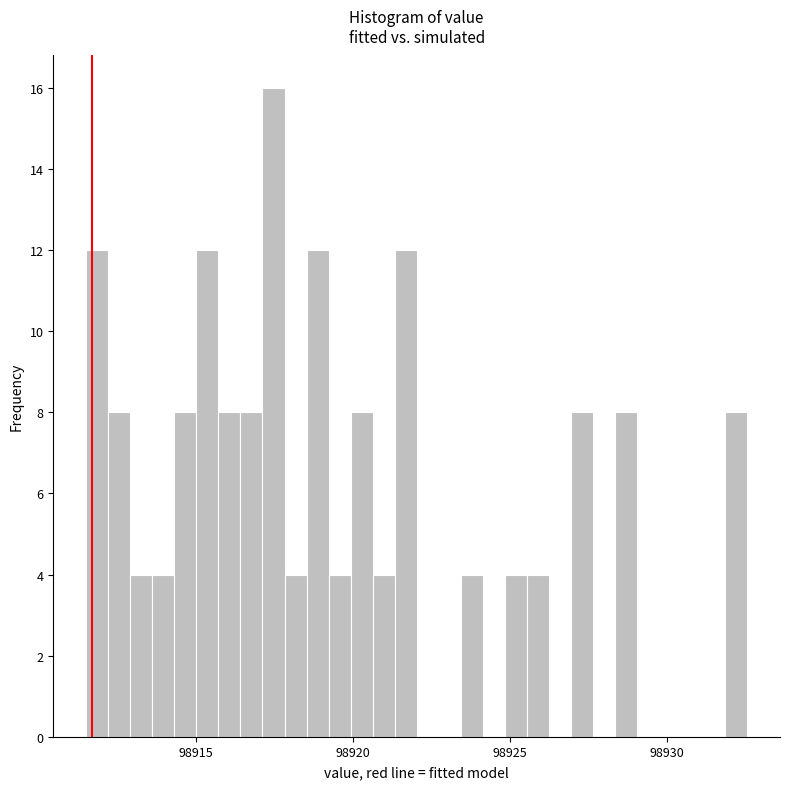

Read against the x-axis, roughly where is the centre of the tallest bar?

98917.5